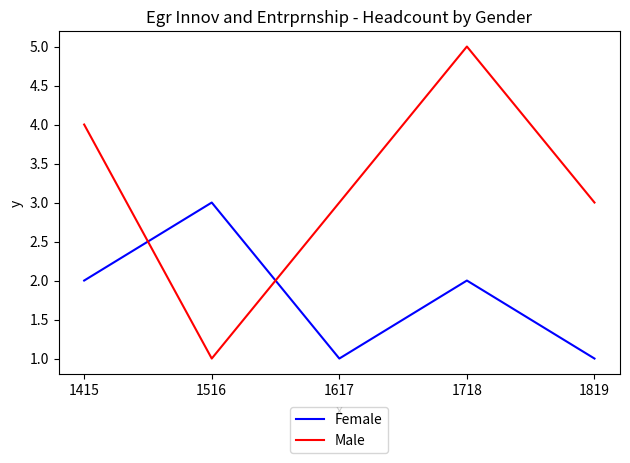

Where do Male and Female first cross each other?

1415 and 1516